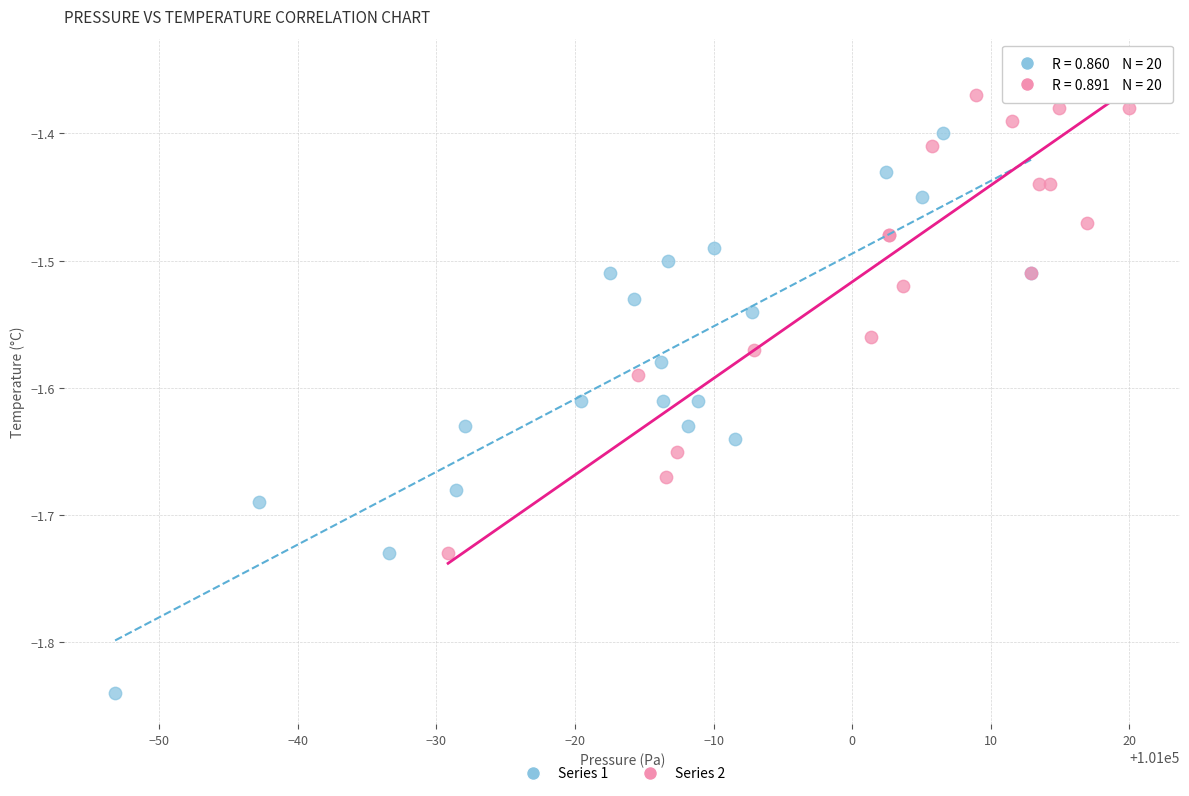

Which series contains the lowest Y value?

Series 1